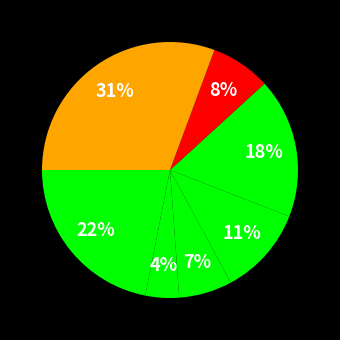

How many slices are in this pie chart?

7